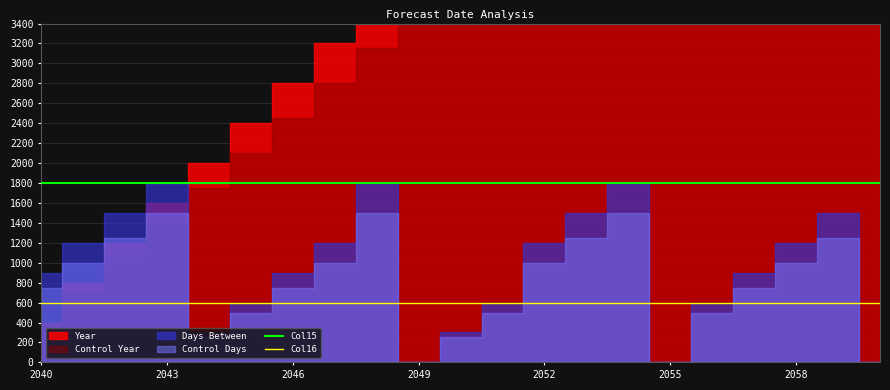

Which category has the lowest value in the Col16 series?

2040